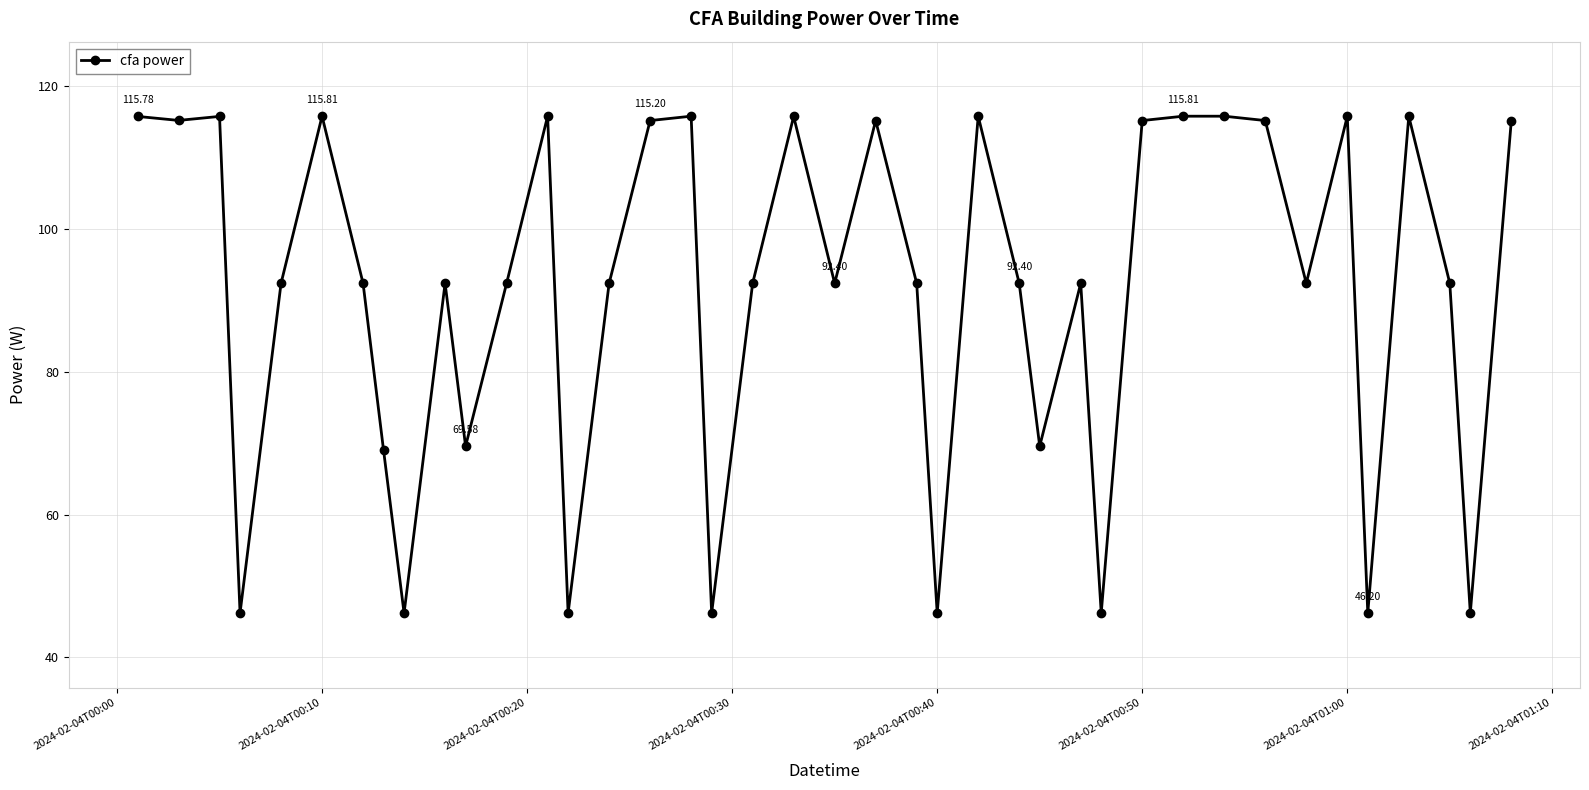

True or false: the data has more than 2 interior local peaks.

True